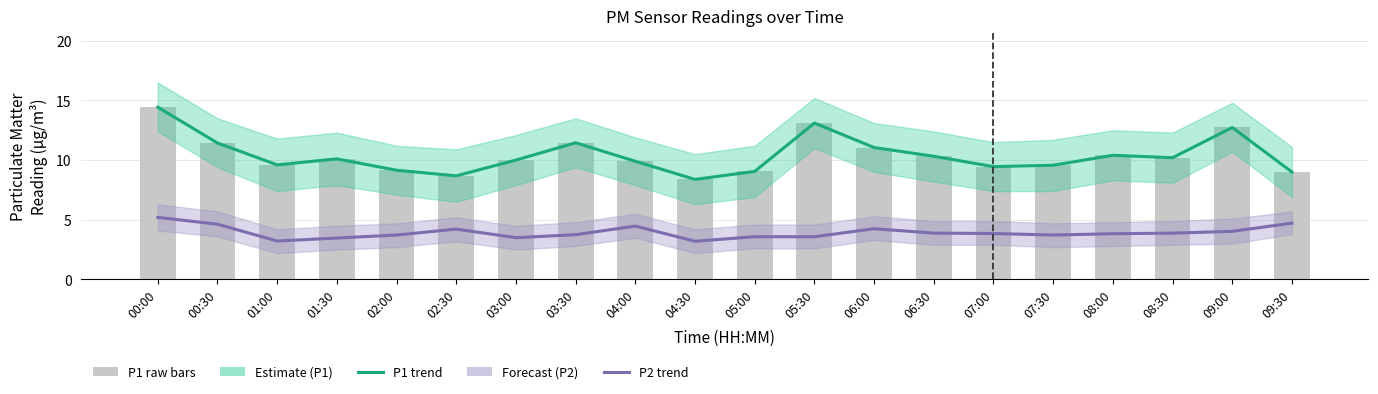

What is the label of the 20th bar from the left?

09:30